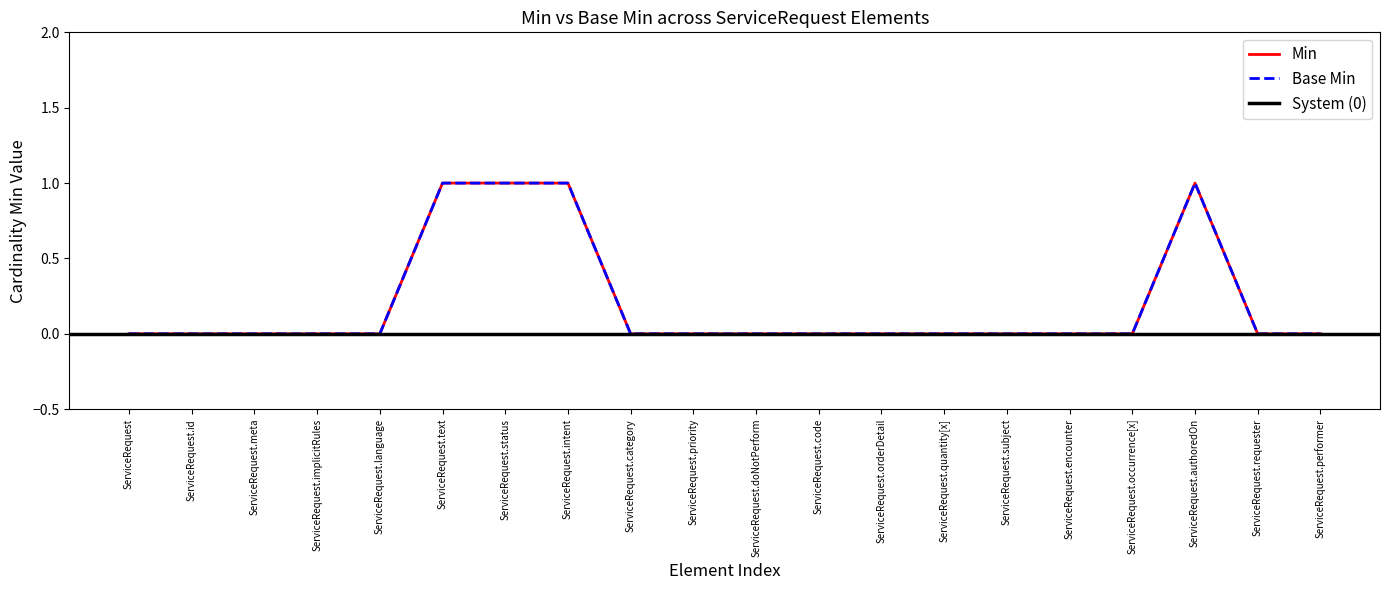

How many positive values does the Min series have?

4